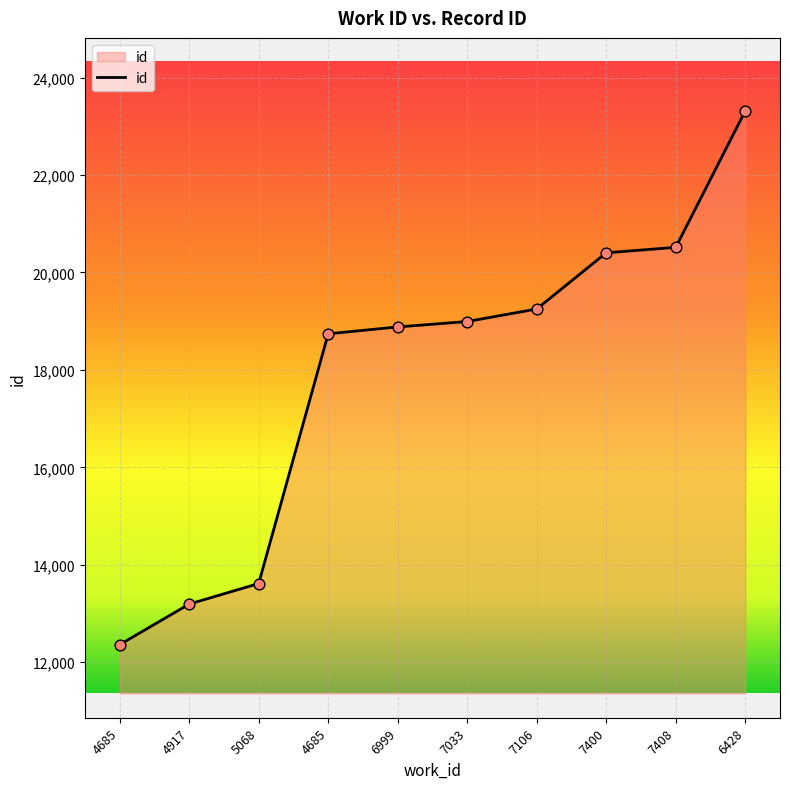

Approximately how many times larger is the value at 4685 compared to 7033?

0.7